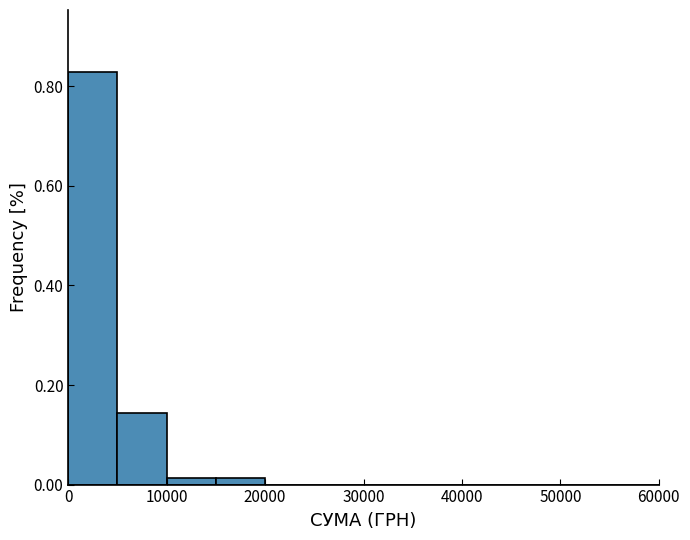

How tall is the bar that spans 5000 to 10000 on the x-axis? The values are not printed on the chart, so give them approximately, as read against the axis.

0.14